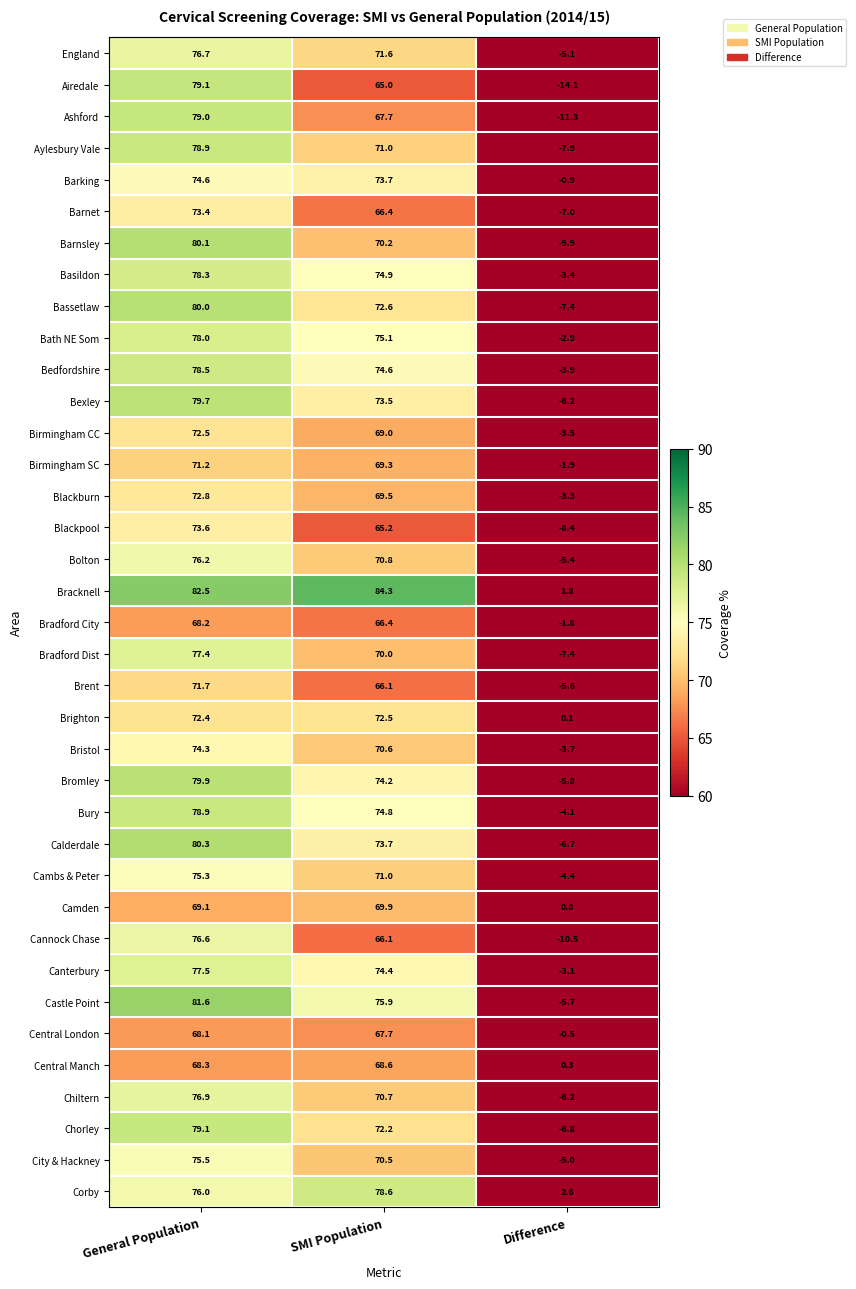

What is the sum of the Airedale values at SMI Population and General Population?

144.1